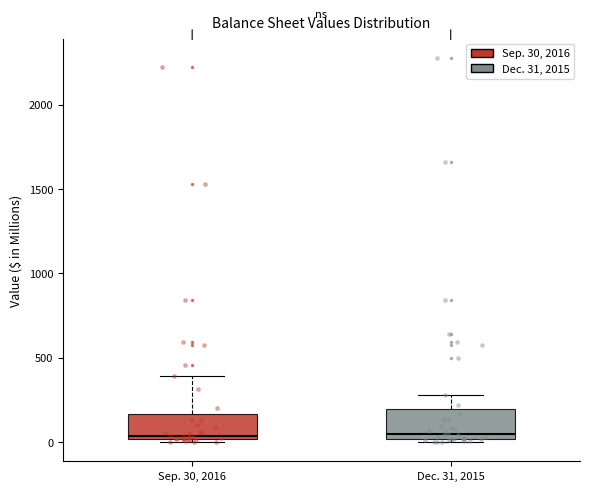

Where is the lower edge of the box for Dec. 31, 2015 on the y-axis? The values are not printed on the chart, so give them approximately, as read against the axis.

0